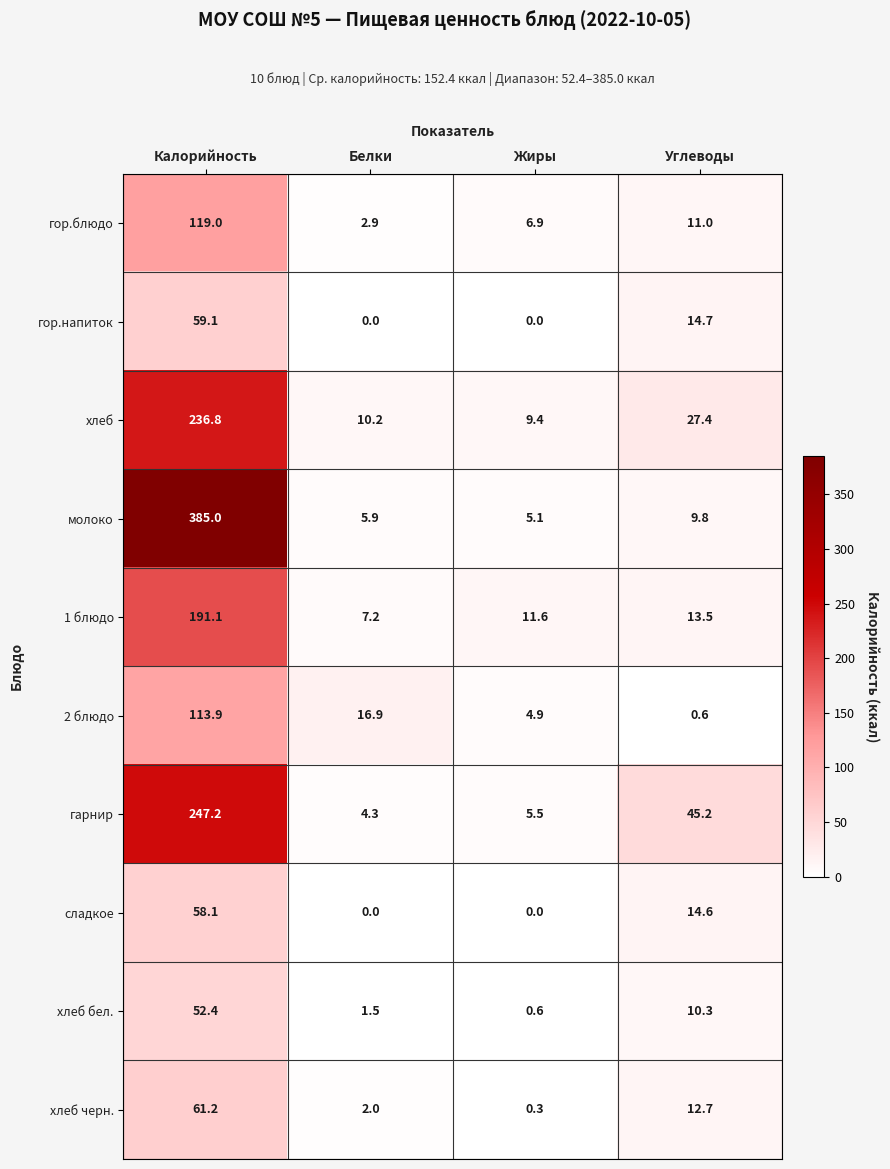

What is the difference between the maximum and second lowest values in the 1 блюдо series?

179.5